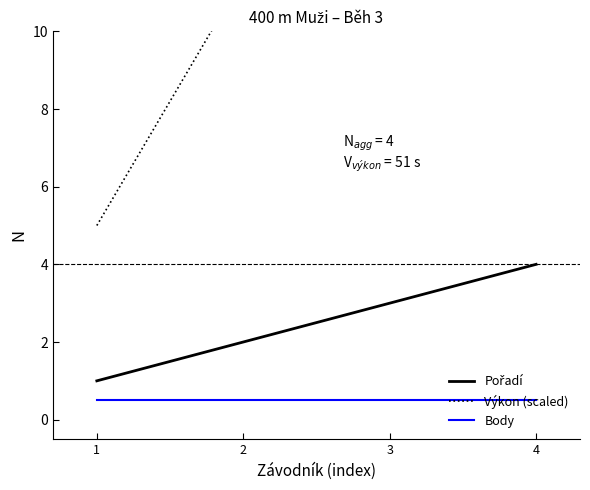

True or false: Body has a value of 0.5 at 3.

True